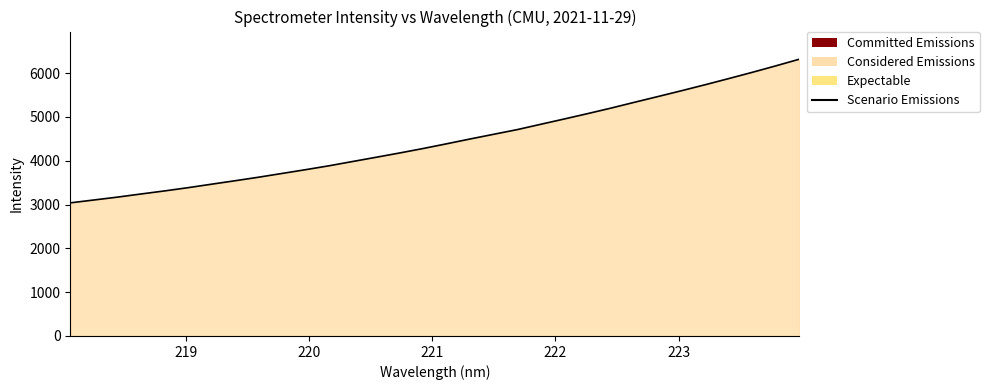

What is the difference between the maximum and minimum values?

3278.3